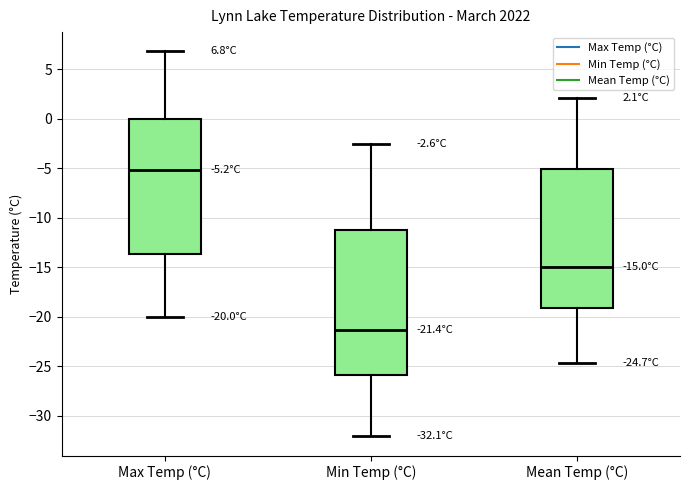

Which box is the tallest, from its lower edge to its upper edge?

Min Temp (°C)